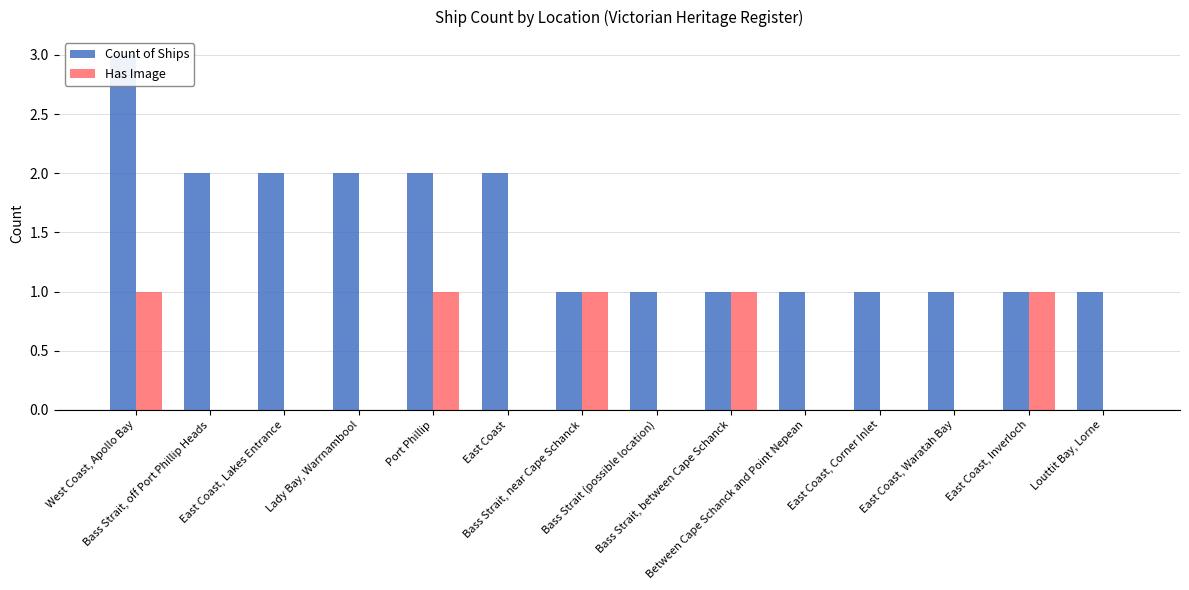

The Count of Ships series shows 1 at Bass Strait (possible location). True or false?

True